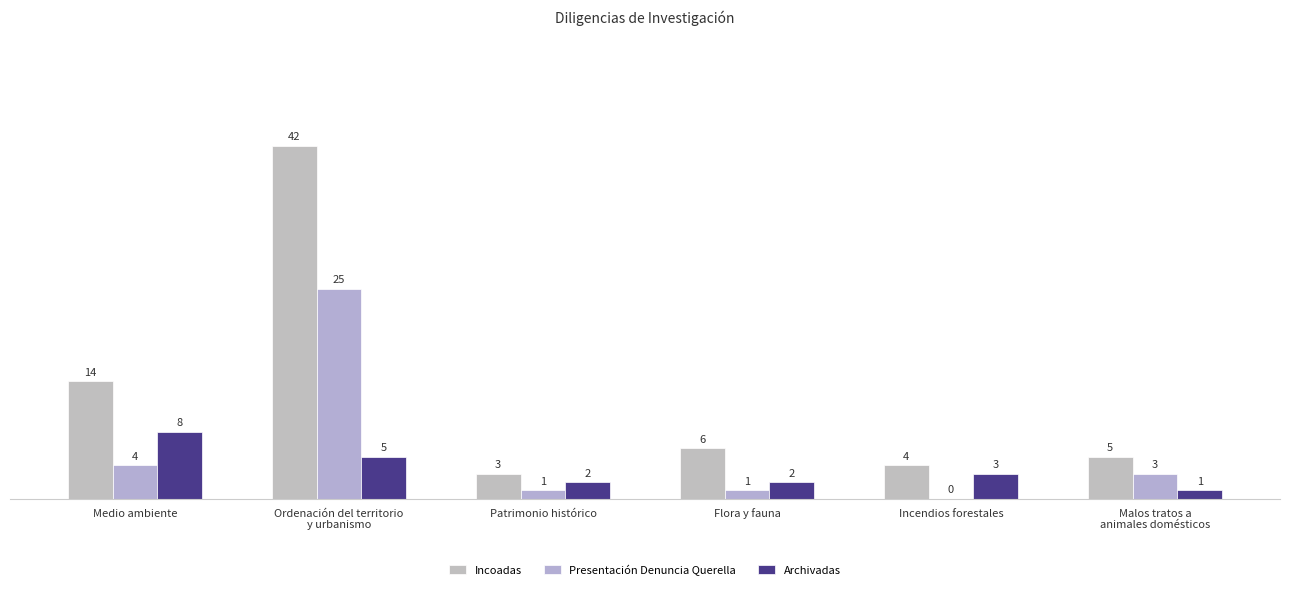

The value of Incoadas at Malos tratos a
animales domésticos is 5. True or false?

True